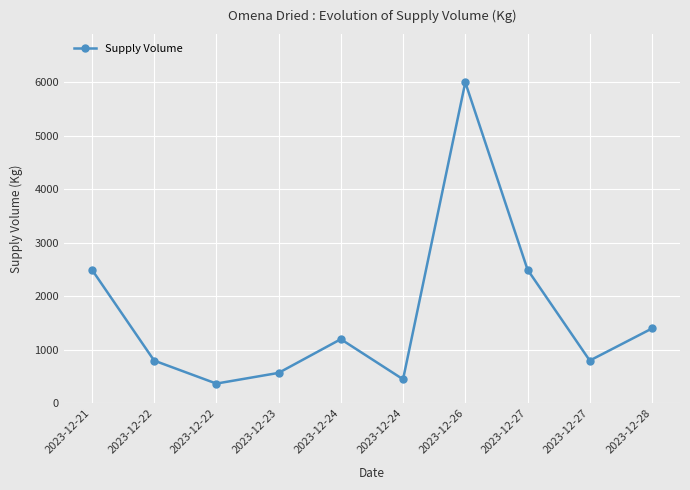

How many data points are less than 1200?

5